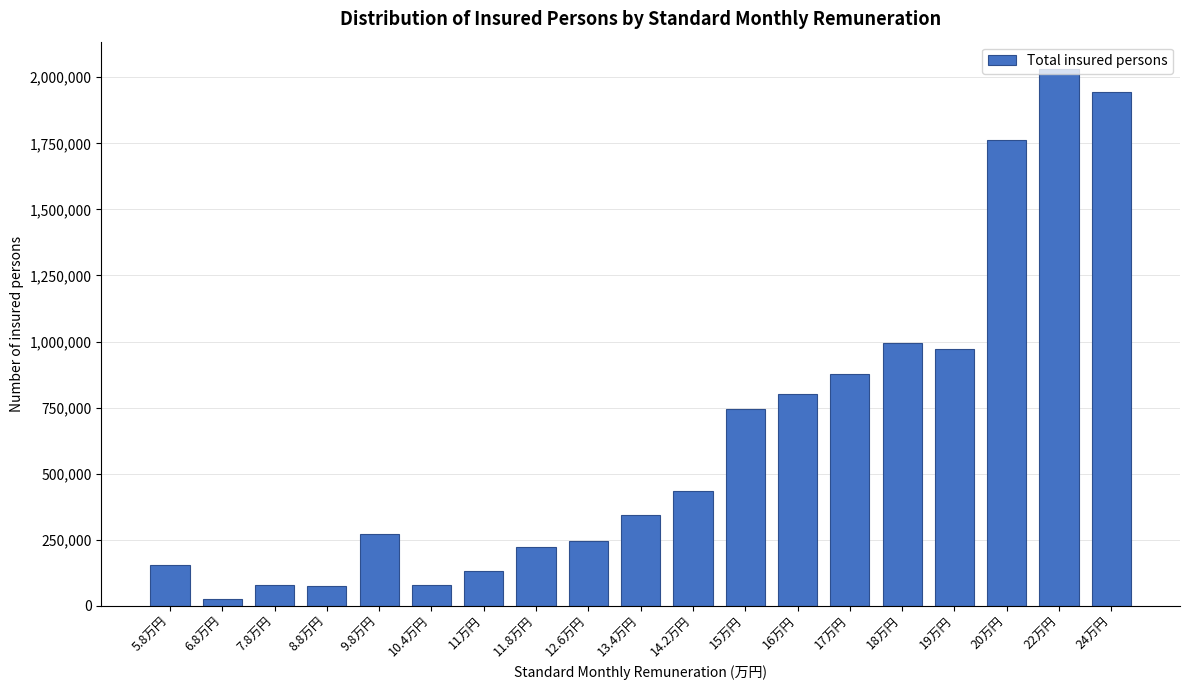

What is the sum of all values?

12189894